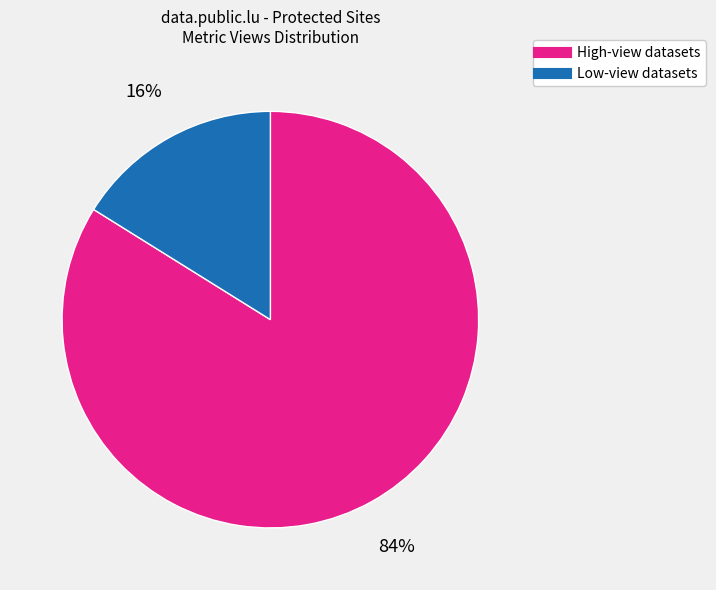

Is there a majority slice in this chart?

Yes